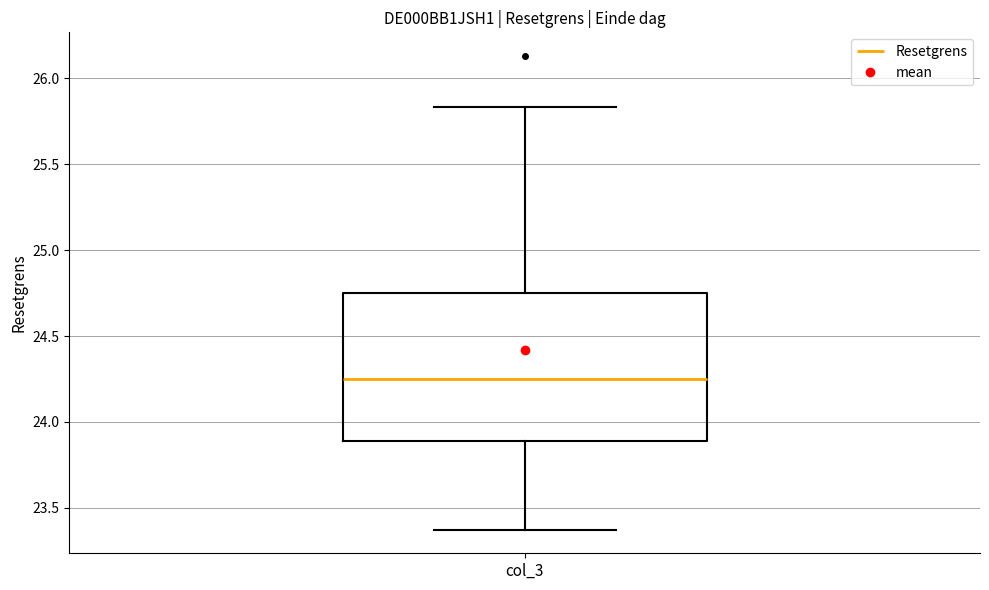

Where does the upper whisker of the box for col_3 end on the y-axis? The values are not printed on the chart, so give them approximately, as read against the axis.

25.85